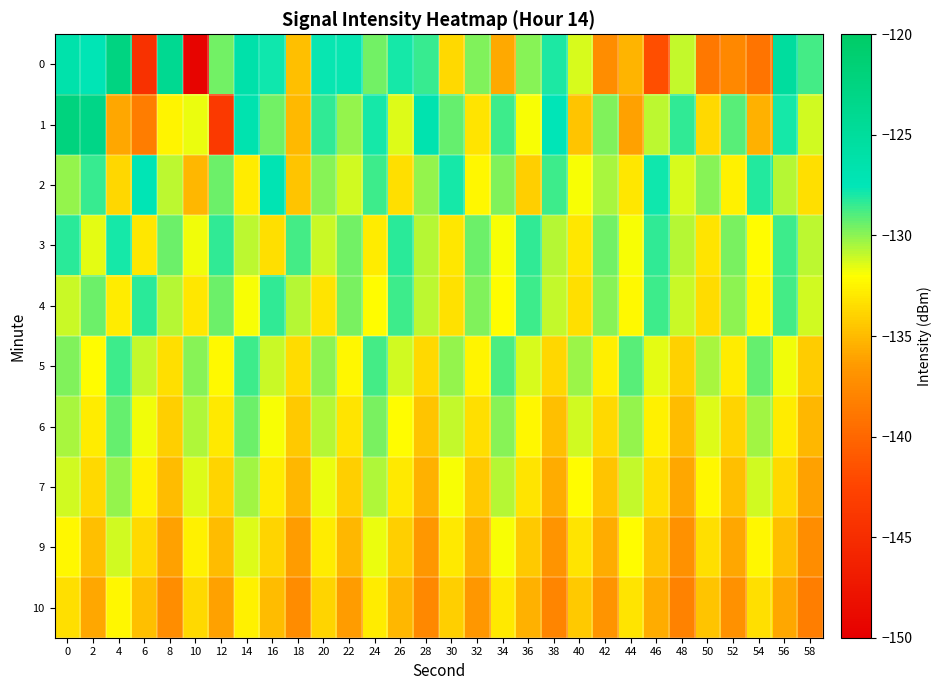

How many series are shown in this chart?

10